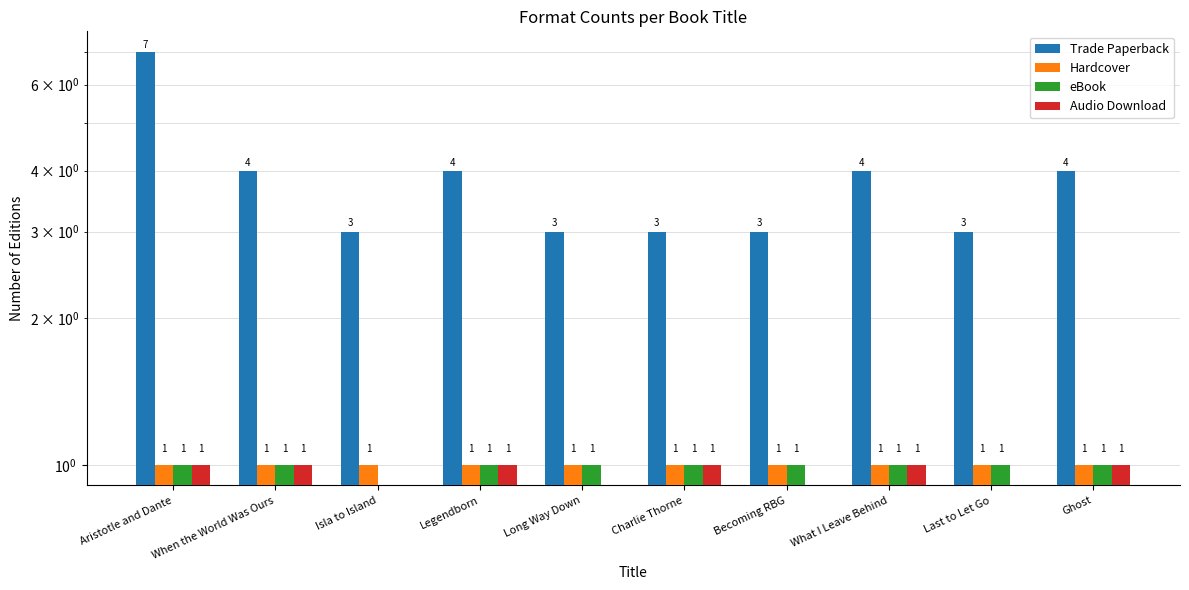

At how many categories does at least one series exceed 5?

1